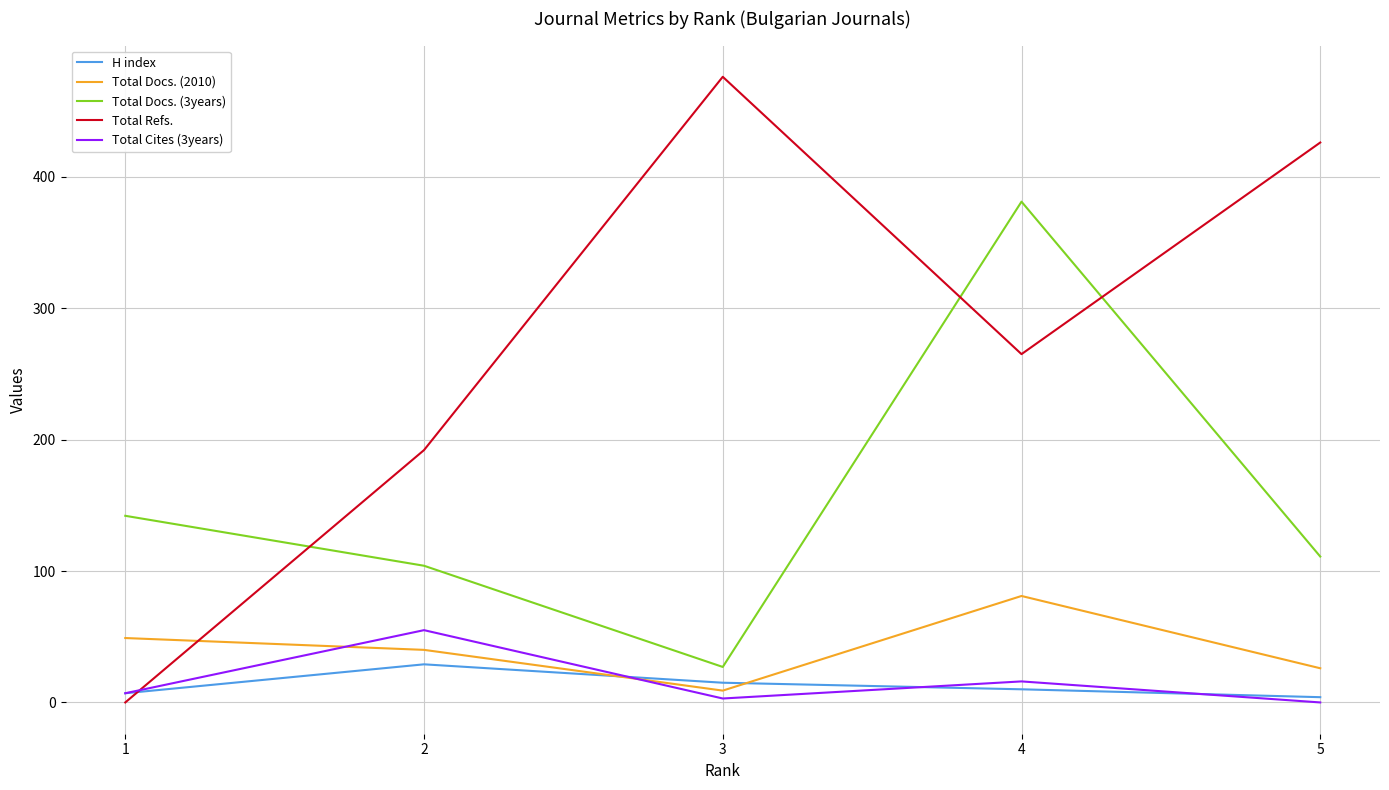

At which category does Total Cites (3years) reach its first local valley?

3